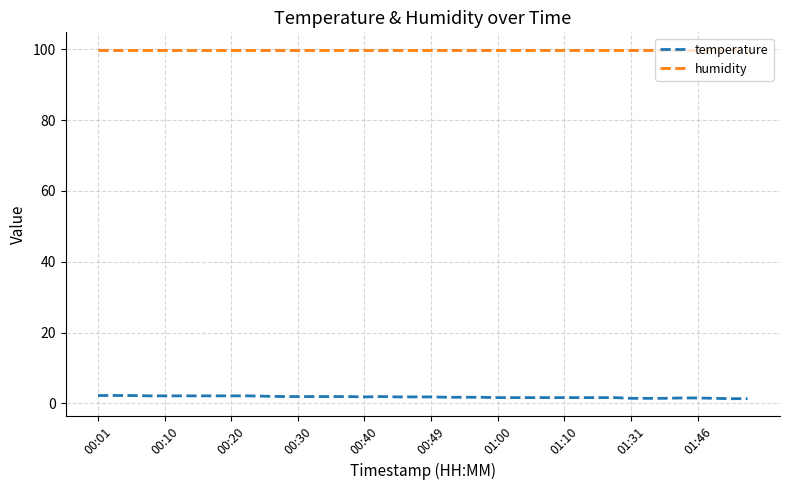

True or false: humidity and temperature cross at least once.

False